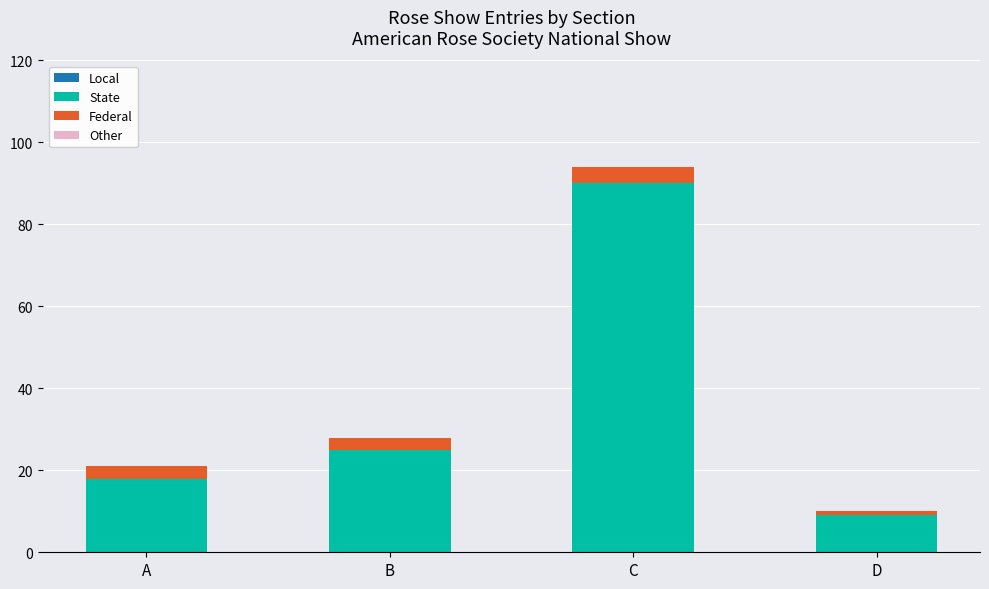

What is the total value across all series at C?

94